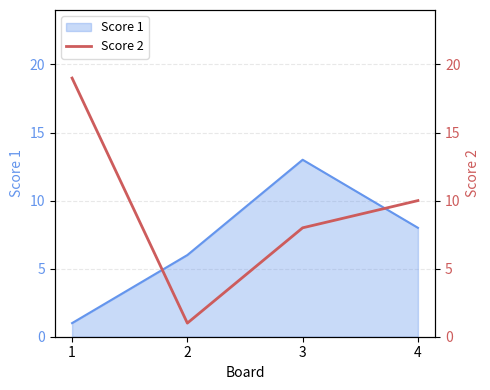

True or false: Score 1 has a value of 8 at 4.

True